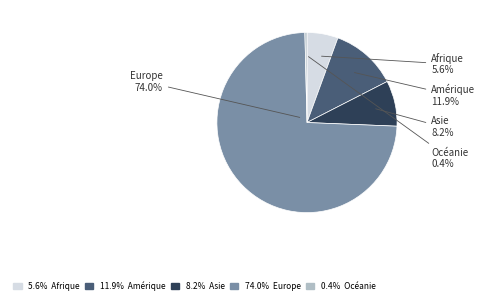

How many slices are in this pie chart?

5